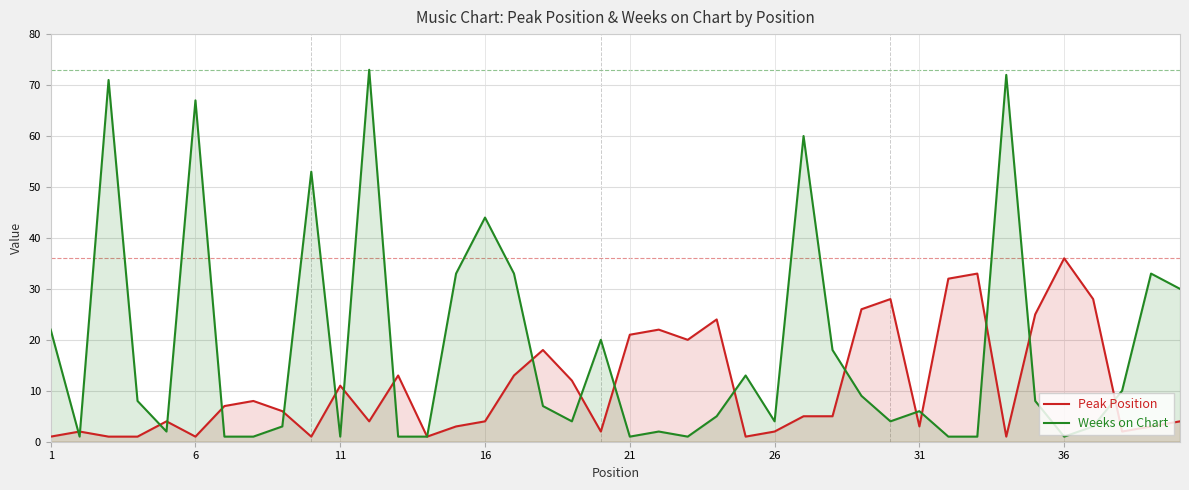

What are all the series names shown in the legend?

Peak Position, Weeks on Chart